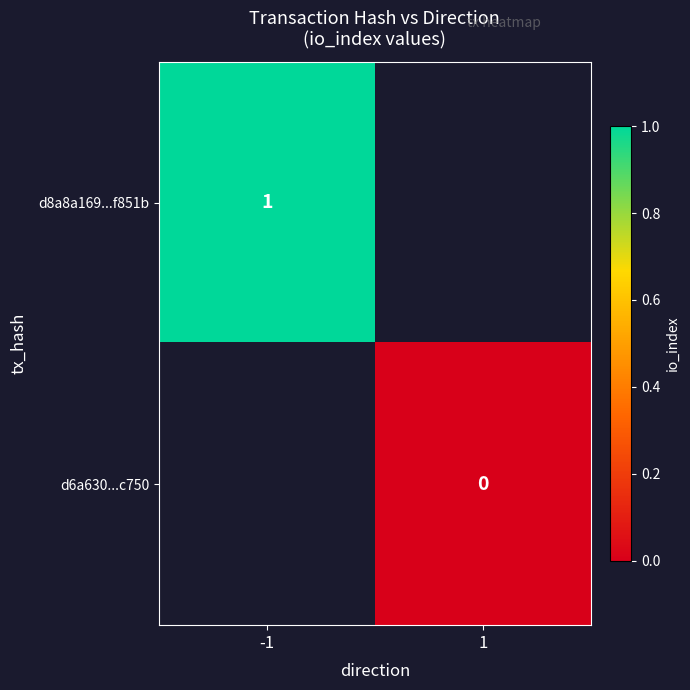

Is the value of d8a8a169...f851b at 1 greater than the value of d6a630...c750 at -1?

No